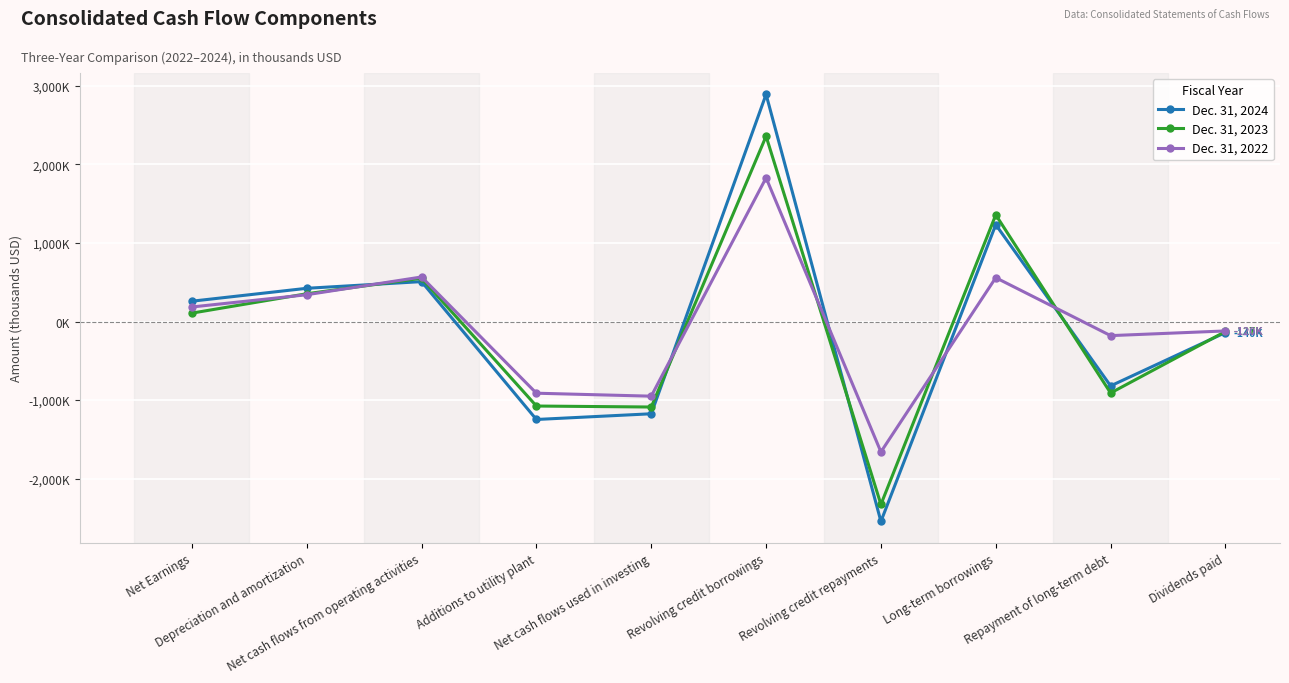

Reading right to left, transcribe all the data shown in this chart.

Dec. 31, 2024: Dividends paid=-140.3	Repayment of long-term debt=-819.5	Long-term borrowings=1233.0	Revolving credit repayments=-2544.8	Revolving credit borrowings=2892.2	Net cash flows used in investing=-1174.4	Additions to utility plant=-1247.0	Net cash flows from operating activities=508.2	Depreciation and amortization=423.0	Net Earnings=258.7
Dec. 31, 2023: Dividends paid=-126.7	Repayment of long-term debt=-910.0	Long-term borrowings=1358.1	Revolving credit repayments=-2329.0	Revolving credit borrowings=2358.9	Net cash flows used in investing=-1088.4	Additions to utility plant=-1075.8	Net cash flows from operating activities=551.2	Depreciation and amortization=353.7	Net Earnings=106.9
Dec. 31, 2022: Dividends paid=-119.8	Repayment of long-term debt=-179.5	Long-term borrowings=558.0	Revolving credit repayments=-1660.2	Revolving credit borrowings=1829.5	Net cash flows used in investing=-950.3	Additions to utility plant=-912.6	Net cash flows from operating activities=567.3	Depreciation and amortization=341.1	Net Earnings=185.2